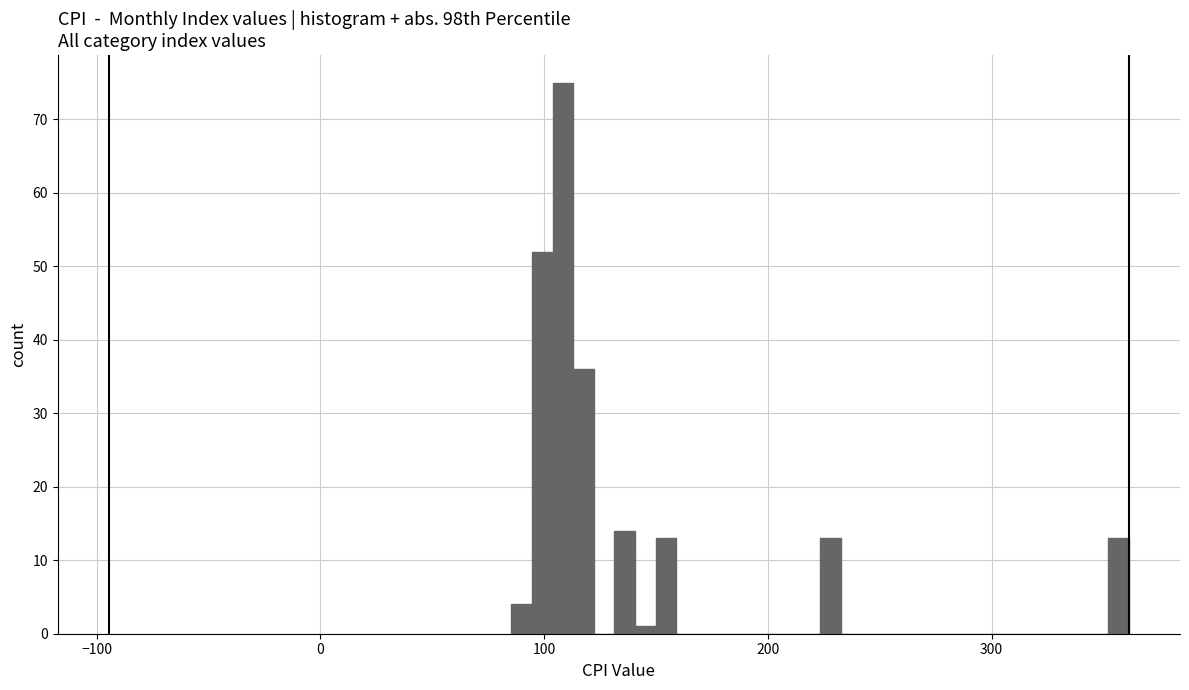

Read against the x-axis, roughly where is the centre of the tallest bar?

110